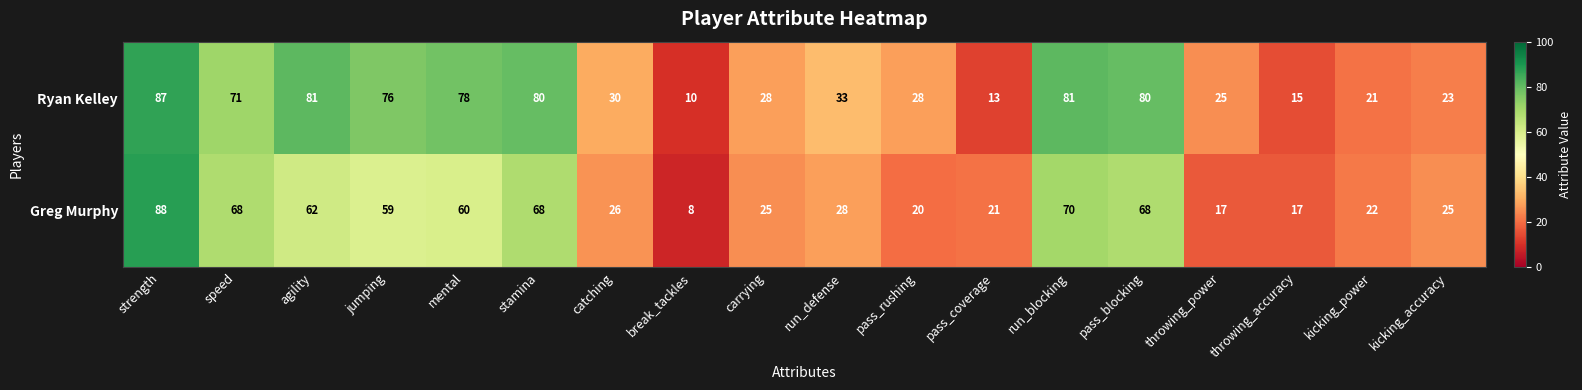

What is the spread (max minus min) of values at run_blocking?

11